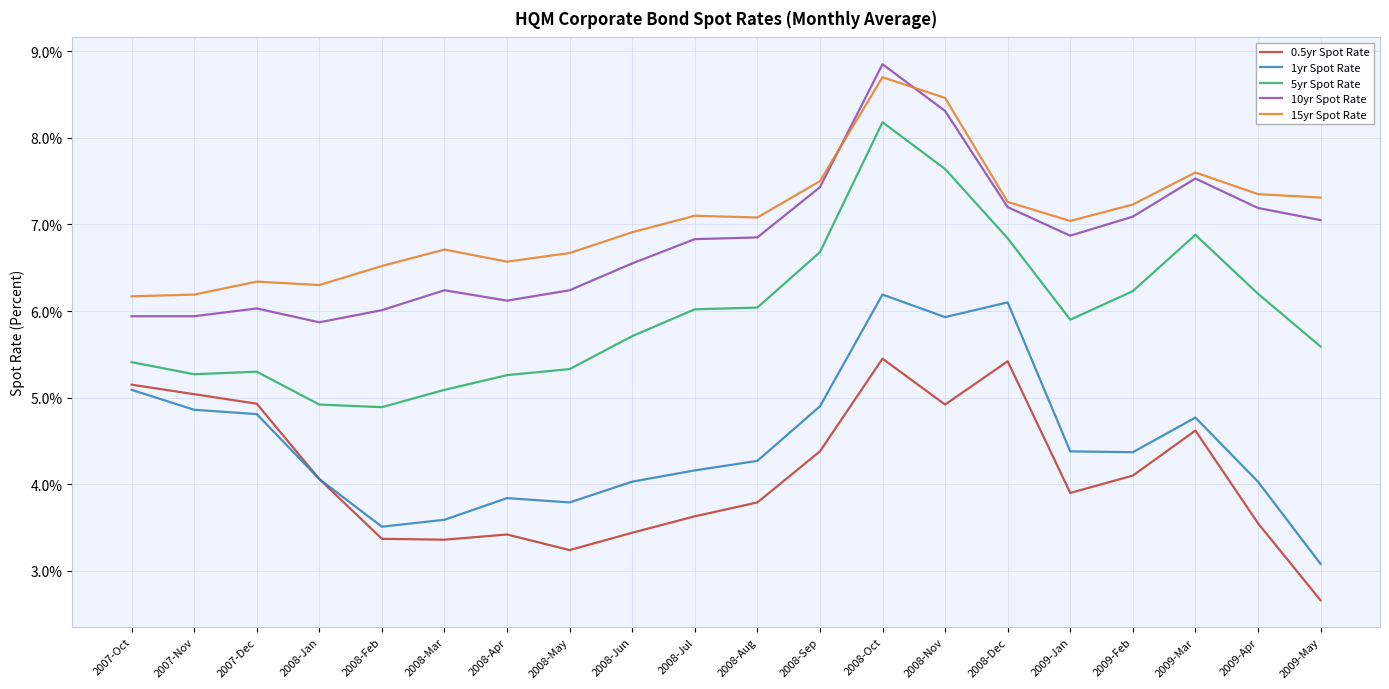

What is the sum of all 15yr Spot Rate values?

141.0